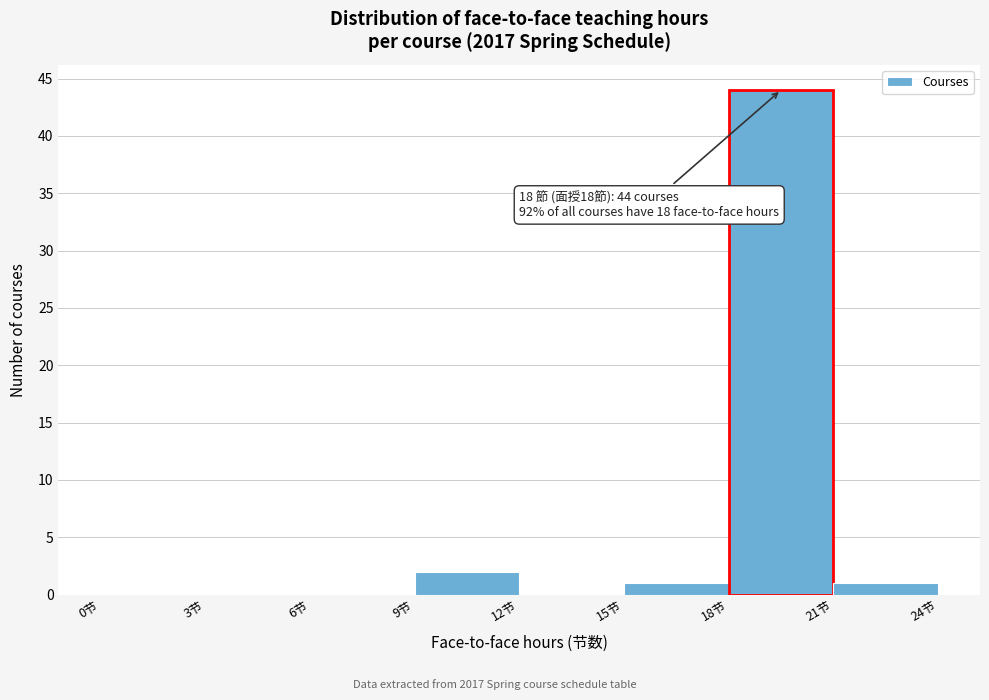

Over which range of the x-axis is the bar tallest?

18 to 21